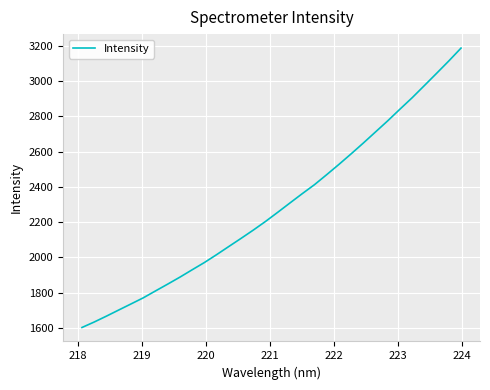

What is the maximum value shown in the chart?

3188.7